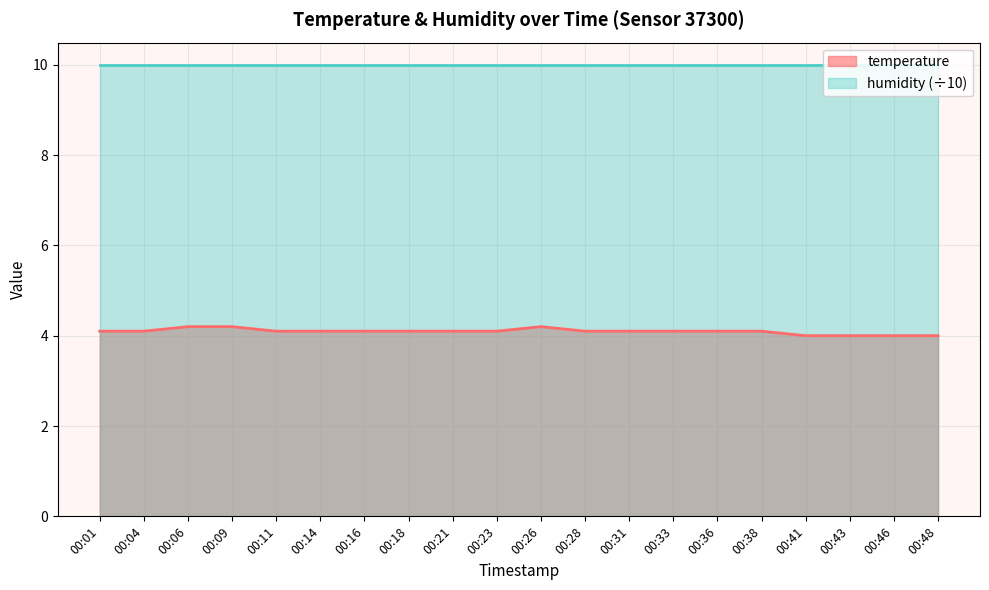

The value at 00:43 is 6.4. True or false?

False